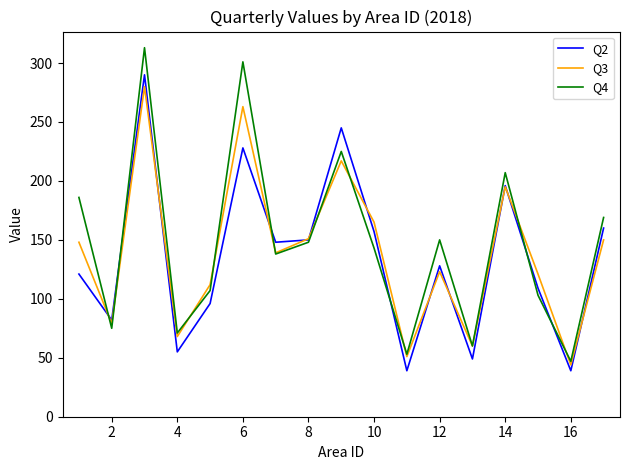

What is the minimum value shown in the chart?

39